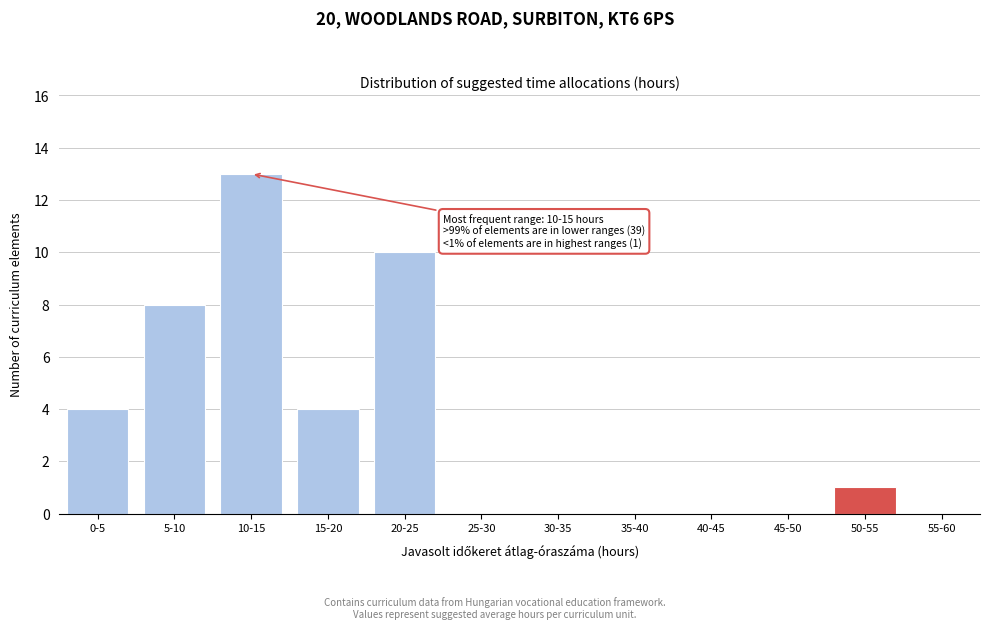

Reading left to right, what are all the values shown in this chart?

0-5=4	5-10=8	10-15=13	15-20=4	20-25=10	25-30=0	30-35=0	35-40=0	40-45=0	45-50=0	50-55=1	55-60=0